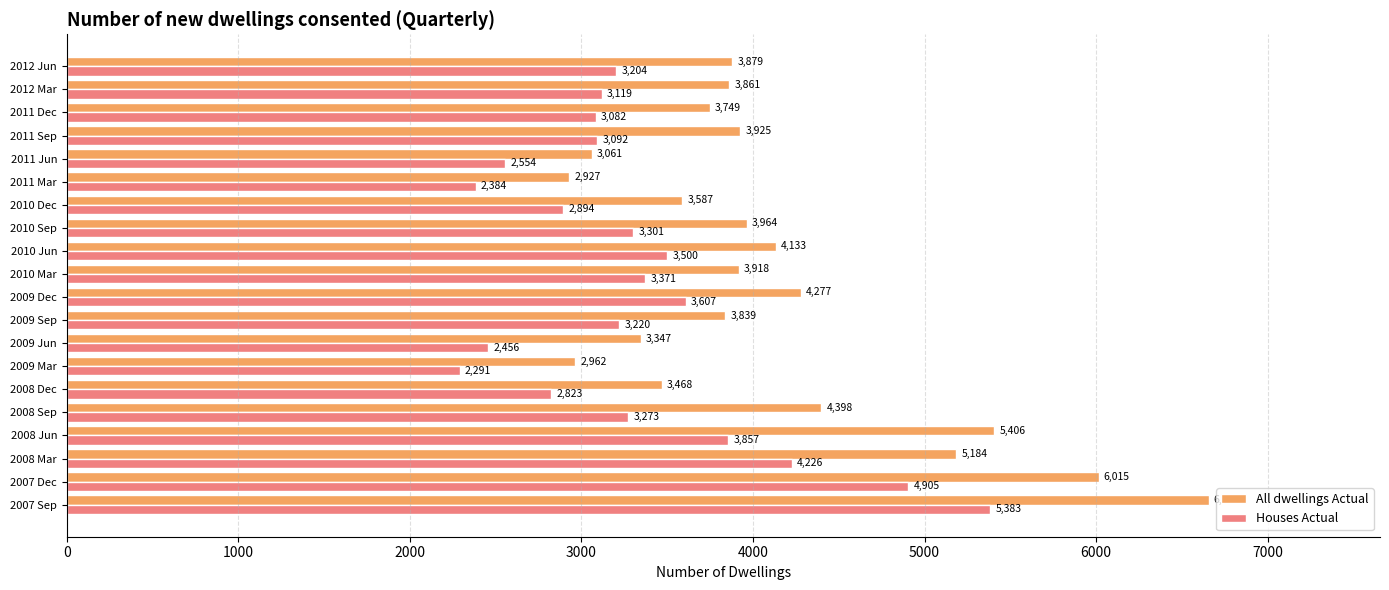

List the labels in order of All dwellings Actual value, largest first.

2007 Sep, 2007 Dec, 2008 Jun, 2008 Mar, 2008 Sep, 2009 Dec, 2010 Jun, 2010 Sep, 2011 Sep, 2010 Mar, 2012 Jun, 2012 Mar, 2009 Sep, 2011 Dec, 2010 Dec, 2008 Dec, 2009 Jun, 2011 Jun, 2009 Mar, 2011 Mar